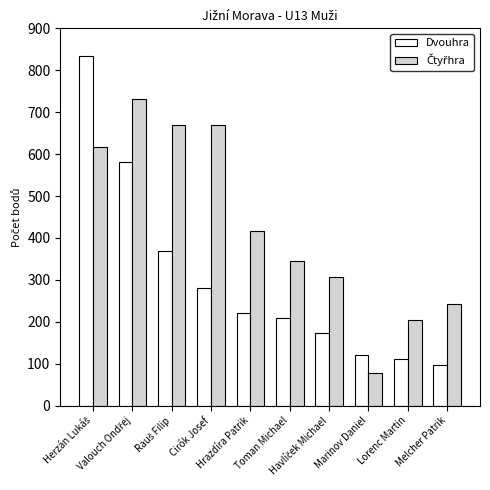

How many bars are there in total?

20